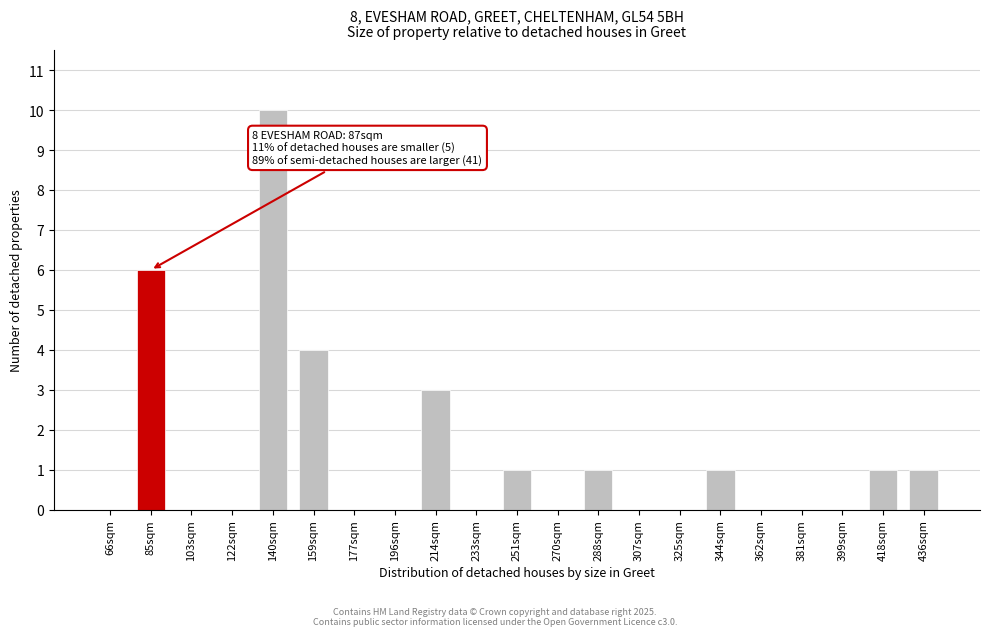

Reading left to right, extract all data points from this chart.

66sqm=0	85sqm=6	103sqm=0	122sqm=0	140sqm=10	159sqm=4	177sqm=0	196sqm=0	214sqm=3	233sqm=0	251sqm=1	270sqm=0	288sqm=1	307sqm=0	325sqm=0	344sqm=1	362sqm=0	381sqm=0	399sqm=0	418sqm=1	436sqm=1